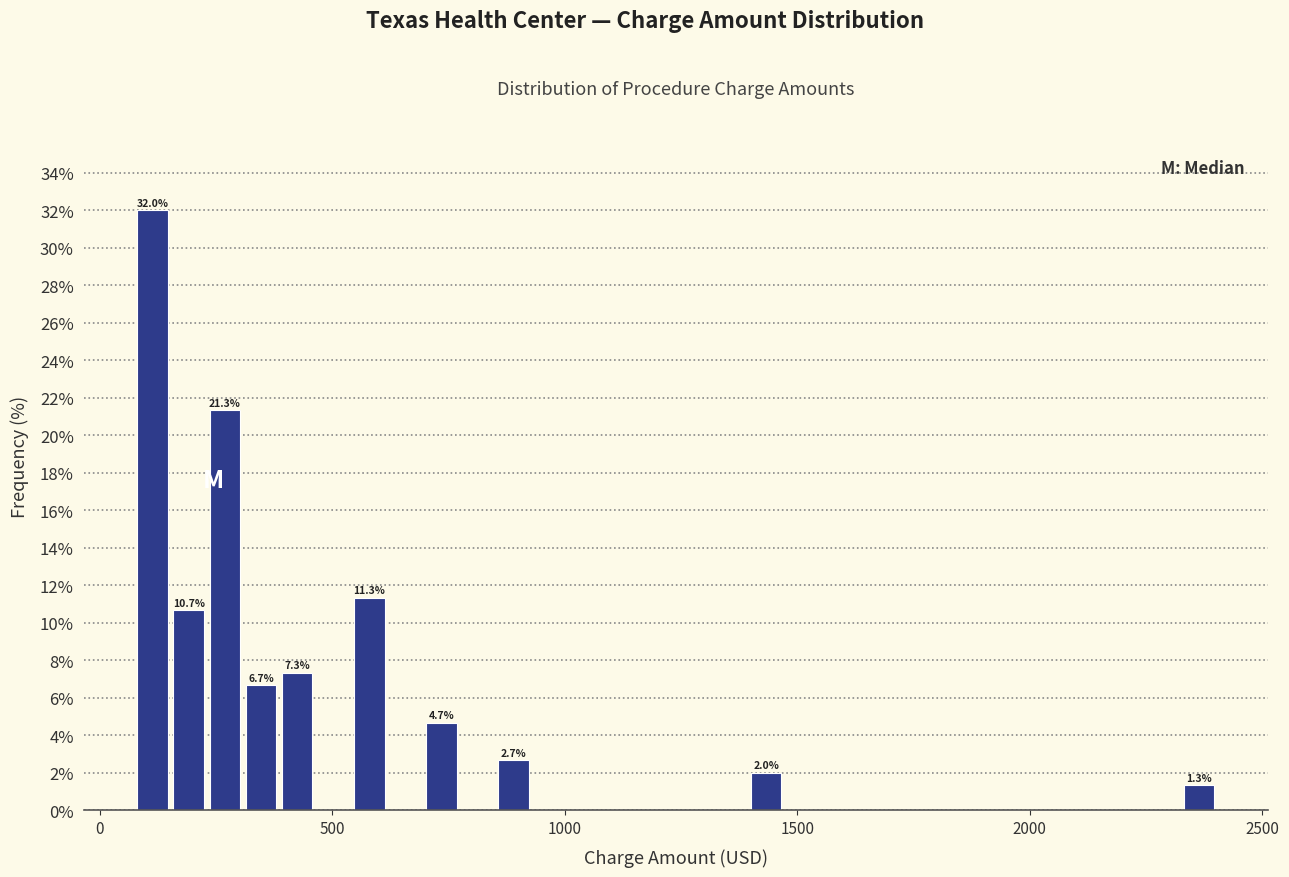

Around what value on the x-axis is the tallest bar? Give the approximate position of its centre, as read against the axis.

100